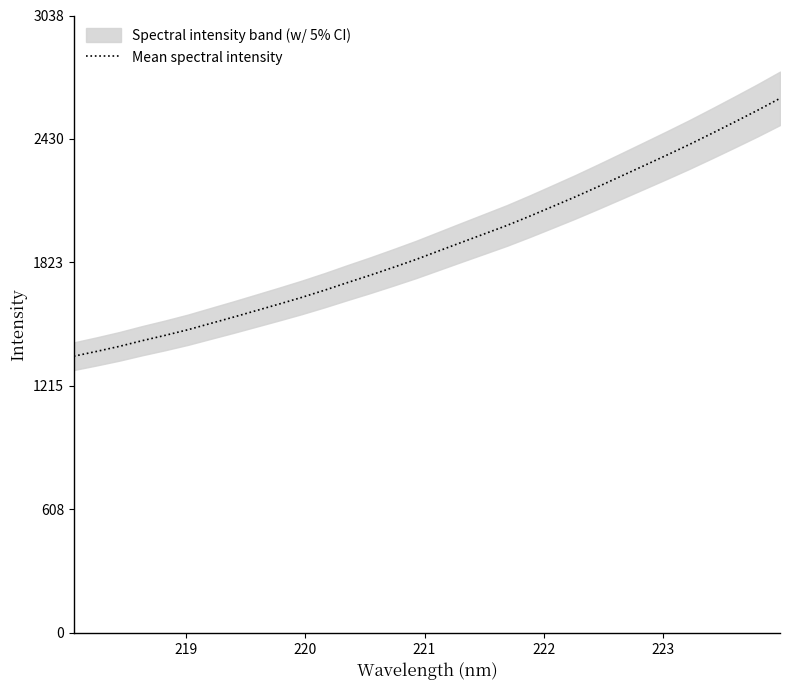

What is the highest value of the Mean spectral intensity series?

2629.9